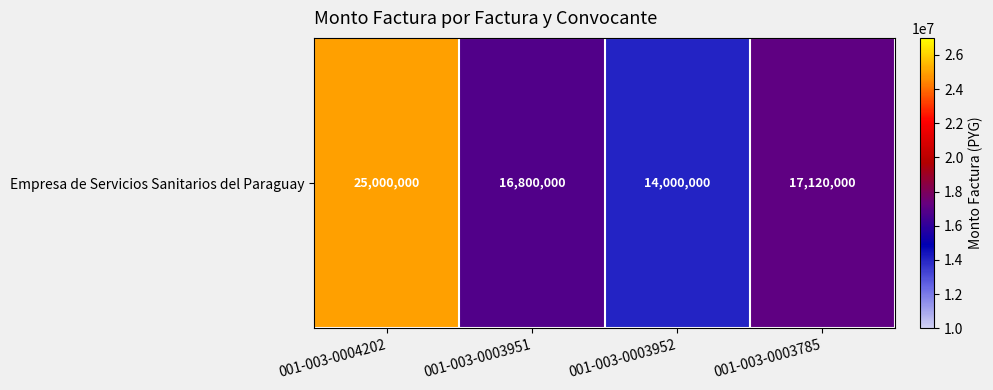

What is the ratio of the value at 001-003-0003785 to the value at 001-003-0003951?

1.0